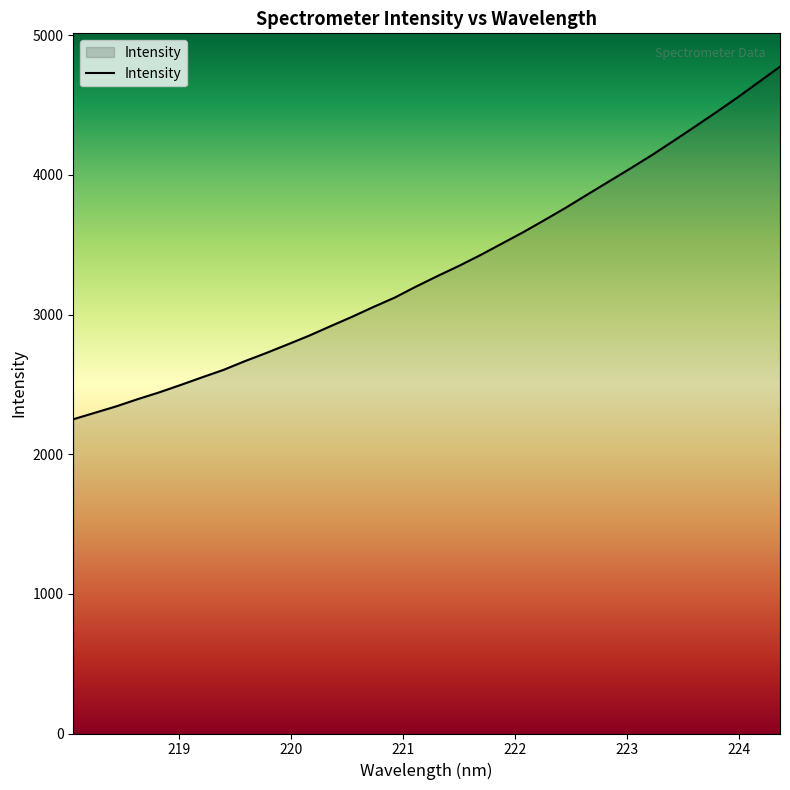

What is the greatest value displayed?

4775.3